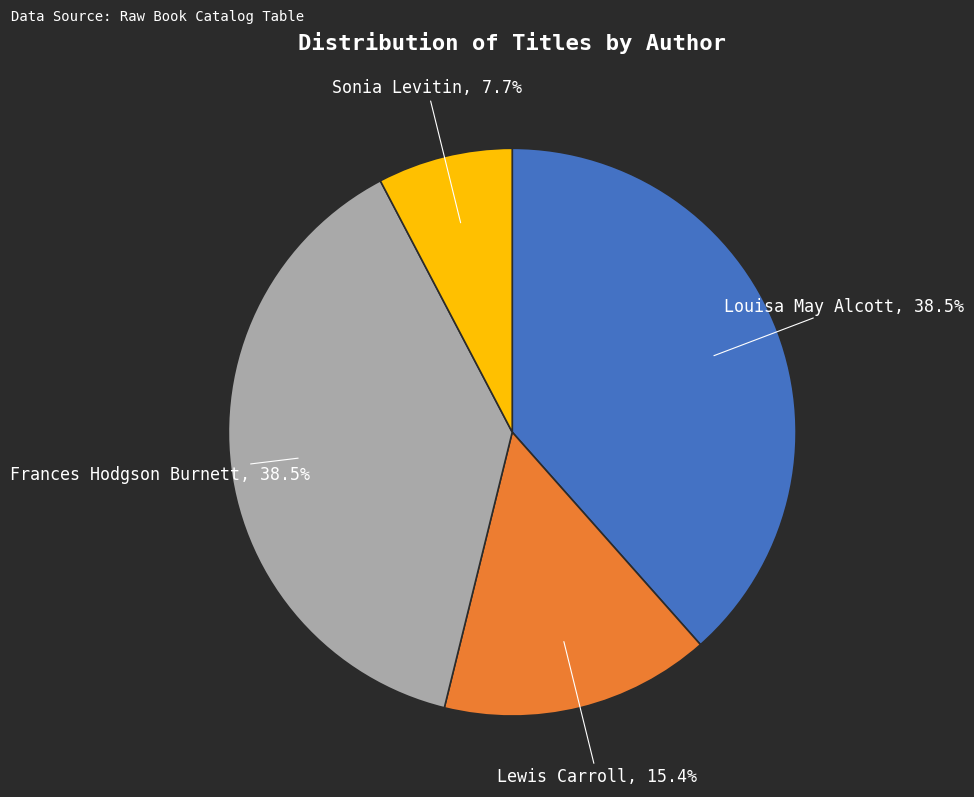

True or false: Sonia Levitin accounts for 14% of the total.

False